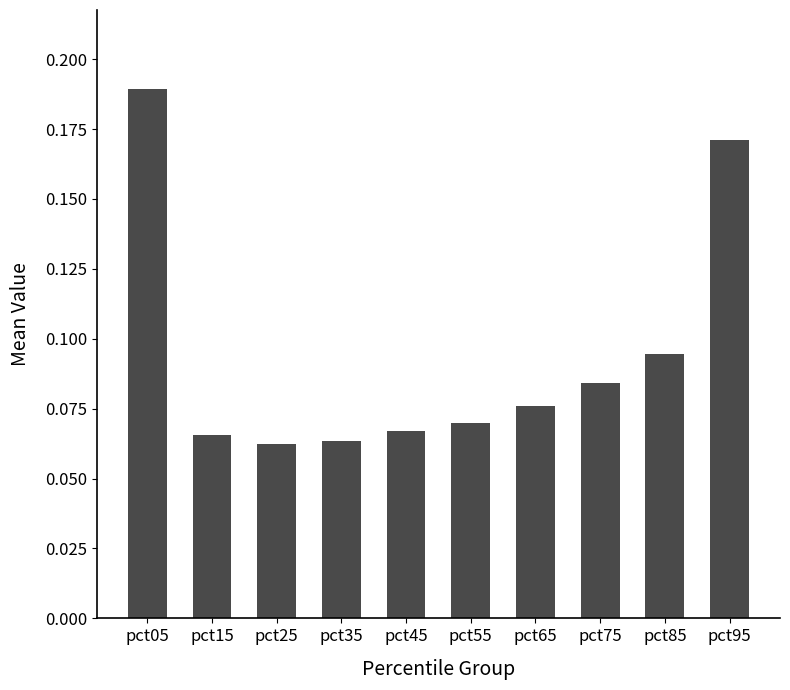

The chart shows a value of 0.3 at pct05. True or false?

False